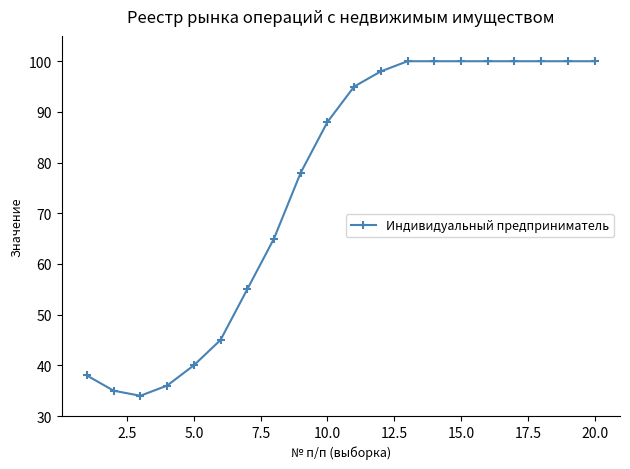

Count the number of categories in the chart.

20